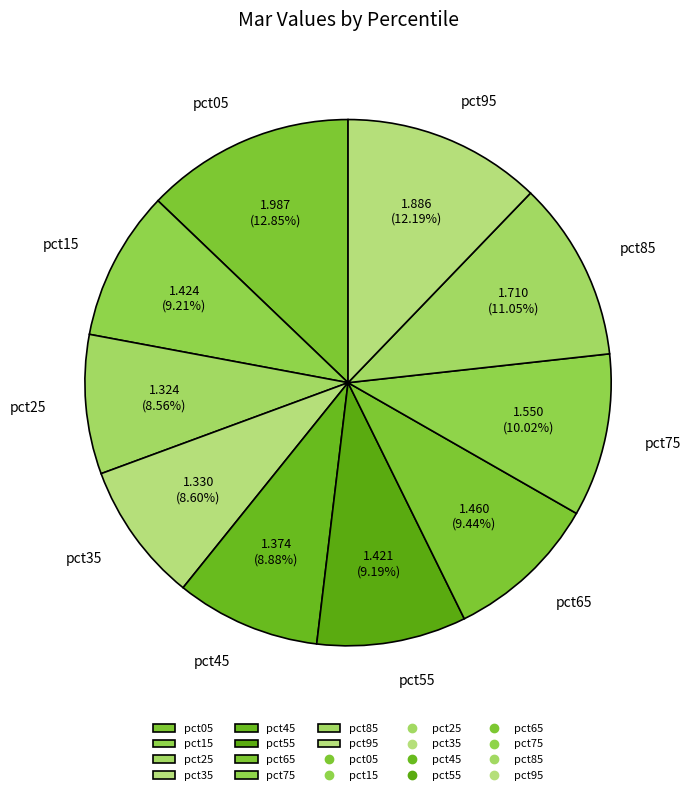

What percentage is the pct35 slice, to the nearest percent?

9%